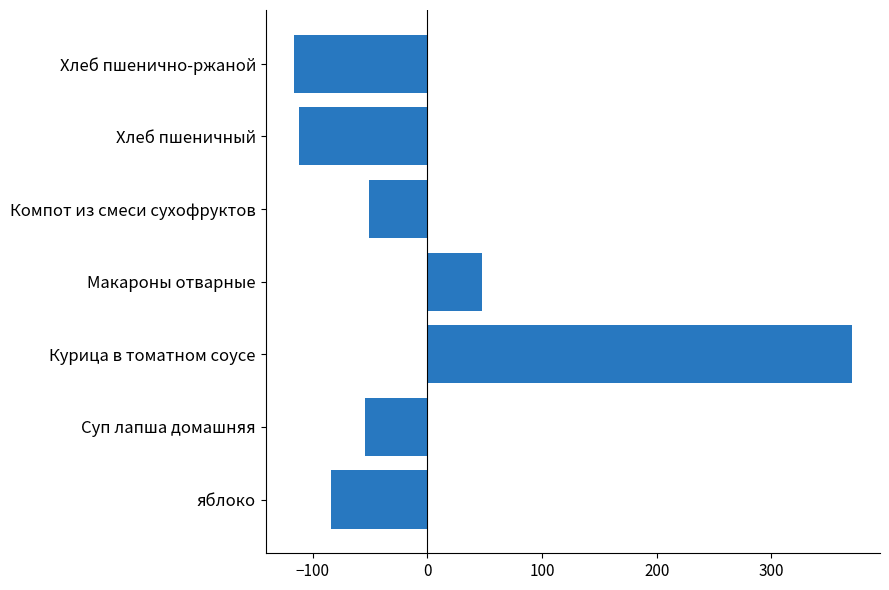

Reading bottom to top, list all the values displayed in this chart.

яблоко=-83.7	Суп лапша домашняя=-54.7	Курица в томатном соусе=370.3	Макароны отварные=47.3	Компот из смеси сухофруктов=-50.7	Хлеб пшеничный=-111.7	Хлеб пшенично-ржаной=-116.7